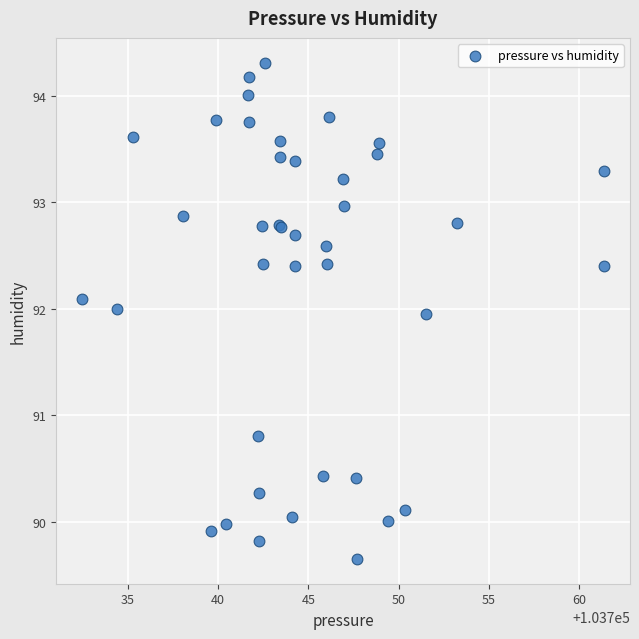

What Y value in the scatter plot is closest to 91?

90.8